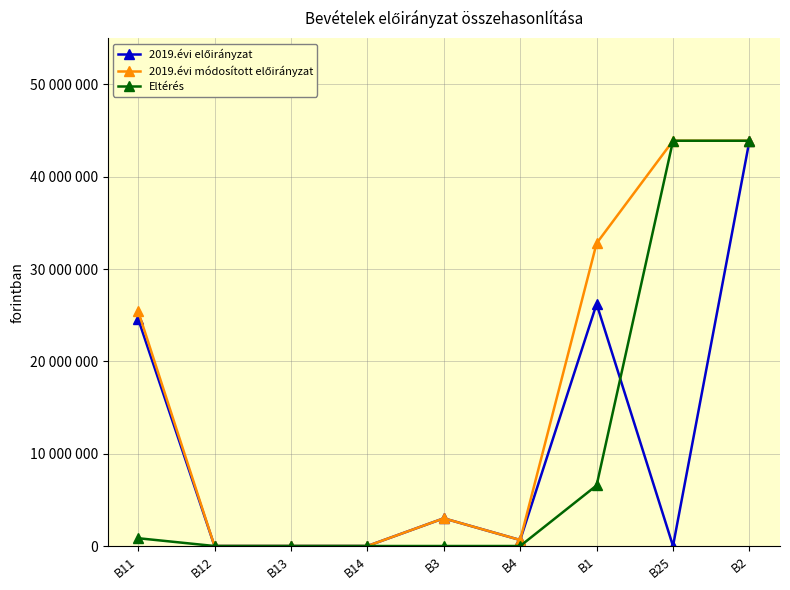

Does the chart have visible grid lines?

Yes